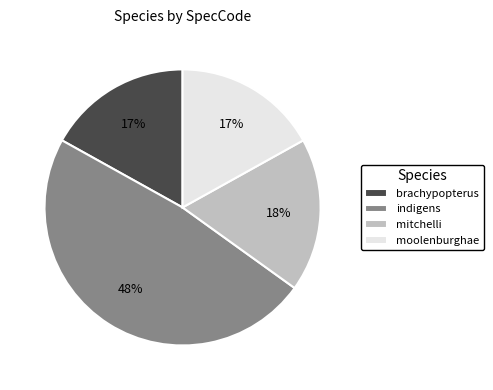

True or false: brachypopterus accounts for 27% of the total.

False